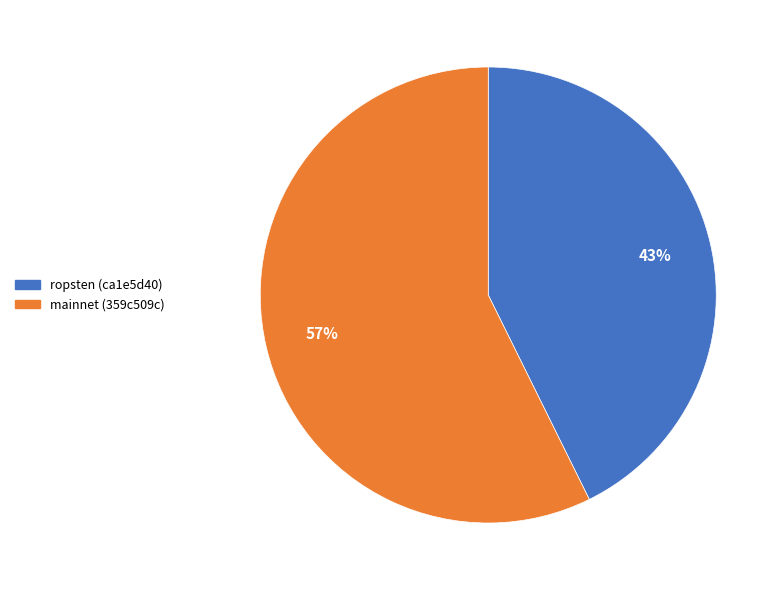

Does mainnet (359c509c) represent more than half of the total?

Yes